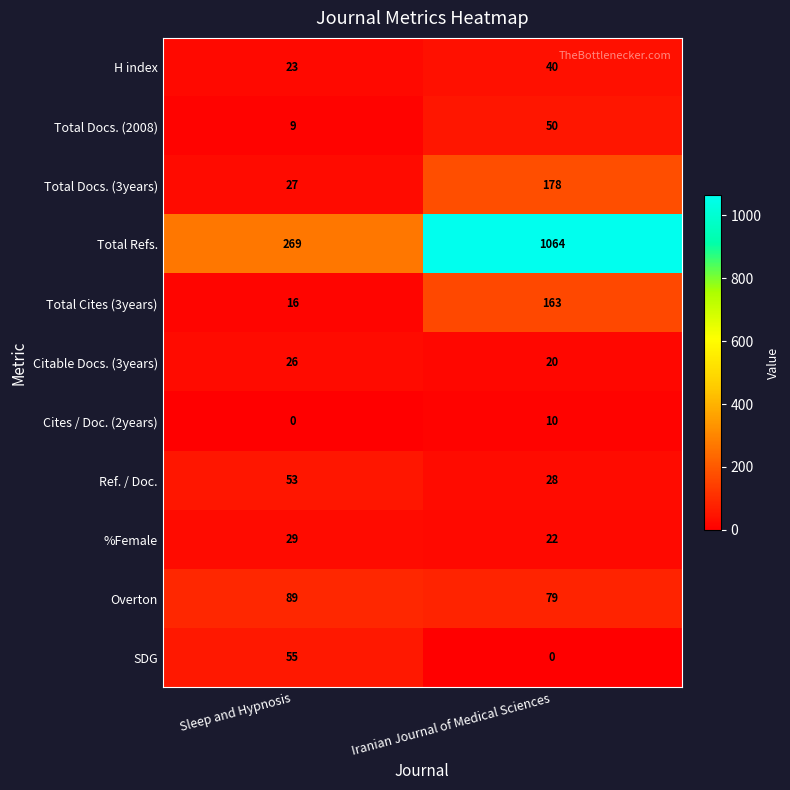

How many data points does each series have?

2